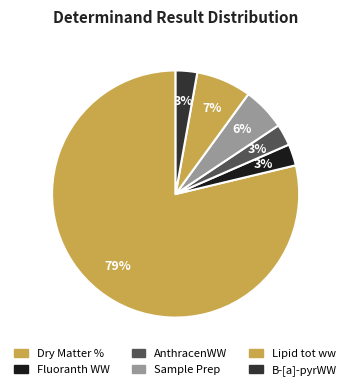

To the nearest percent, what is the difference between the B-[a]-pyrWW and Sample Prep slice percentages?

3%